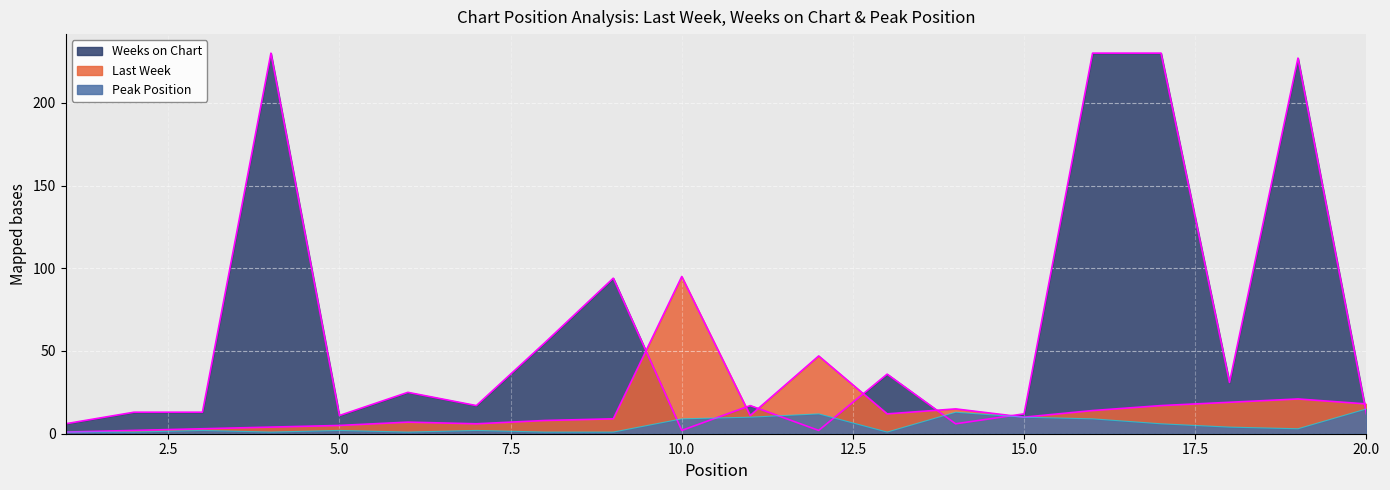

At how many categories does at least one series exceed 188?

4